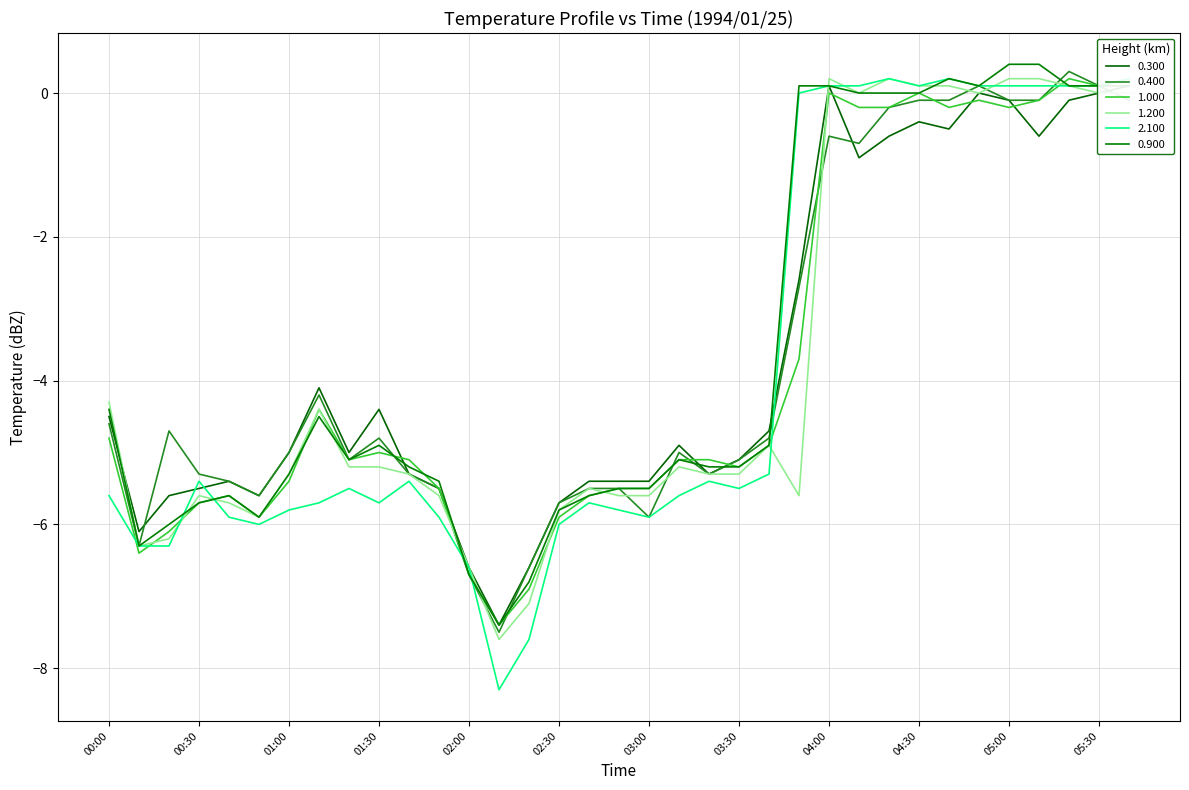

Reading left to right, transcribe all the data shown in this chart.

0.300: -4.5	-6.1	-5.6	-5.5	-5.4	-5.6	-5.0	-4.1	-5.0	-4.4	-5.3	-5.5	-6.6	-7.4	-6.6	-5.7	-5.4	-5.4	-5.4	-4.9	-5.3	-5.1	-4.7	-2.6	0.1	-0.9	-0.6	-0.4	-0.5	-0.0	-0.1	-0.6	-0.1	0.0	0.1
0.400: -4.6	-6.3	-4.7	-5.3	-5.4	-5.6	-5.0	-4.2	-5.1	-4.8	-5.3	-5.5	-6.7	-7.5	-6.6	-5.7	-5.5	-5.5	-5.9	-5.0	-5.3	-5.1	-4.8	-2.7	-0.6	-0.7	-0.2	-0.1	-0.1	0.1	-0.1	-0.1	0.3	0.1	-0.1
1.000: -4.8	-6.4	-6.1	-5.7	-5.6	-5.9	-5.4	-4.4	-5.1	-5.0	-5.1	-5.5	-6.7	-7.4	-6.9	-5.9	-5.6	-5.5	-5.5	-5.1	-5.1	-5.2	-4.9	-3.7	-0.0	-0.2	-0.2	-0.0	-0.2	-0.1	-0.2	-0.1	0.2	0.1	0.2
1.200: -4.3	-6.3	-6.2	-5.6	-5.7	-5.9	-5.3	-4.4	-5.2	-5.2	-5.3	-5.6	-6.6	-7.6	-7.1	-5.8	-5.5	-5.6	-5.6	-5.2	-5.3	-5.3	-4.9	-5.6	0.2	0.0	0.2	0.1	0.1	0.0	0.2	0.2	0.1	0.0	0.0
2.100: -5.6	-6.3	-6.3	-5.4	-5.9	-6.0	-5.8	-5.7	-5.5	-5.7	-5.4	-5.9	-6.6	-8.3	-7.6	-6.0	-5.7	-5.8	-5.9	-5.6	-5.4	-5.5	-5.3	0.0	0.1	0.1	0.2	0.1	0.2	0.1	0.1	0.1	0.1	0.1	0.2
0.900: -4.4	-6.3	-6.0	-5.7	-5.6	-5.9	-5.3	-4.5	-5.1	-4.9	-5.2	-5.4	-6.7	-7.4	-6.8	-5.8	-5.6	-5.5	-5.5	-5.1	-5.2	-5.2	-4.9	0.1	0.1	0.0	-0.0	-0.0	0.2	0.1	0.4	0.4	0.1	0.1	0.1